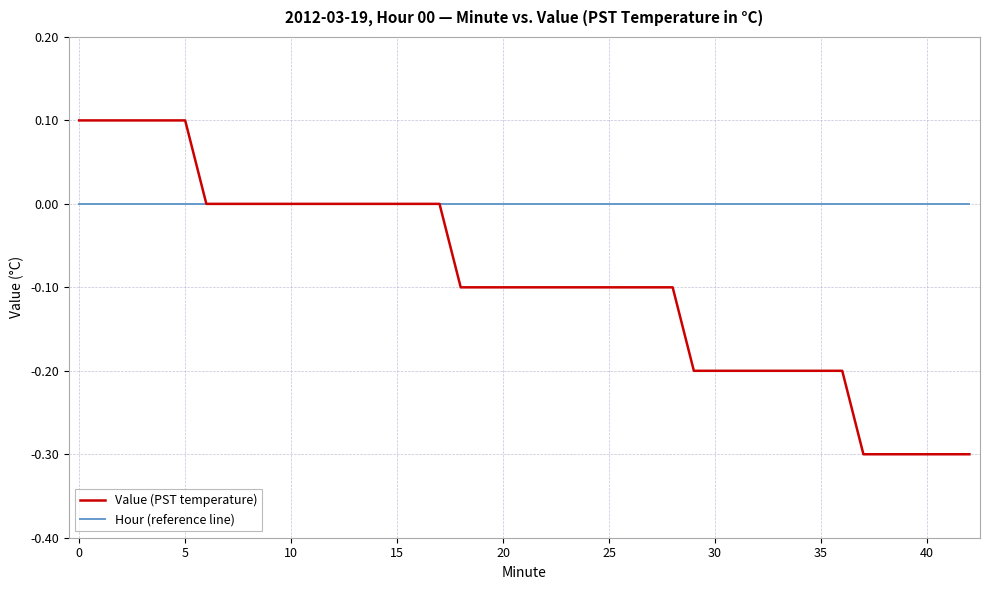

Rank the series by their maximum value, from lowest to highest.

Hour (reference line), Value (PST temperature)